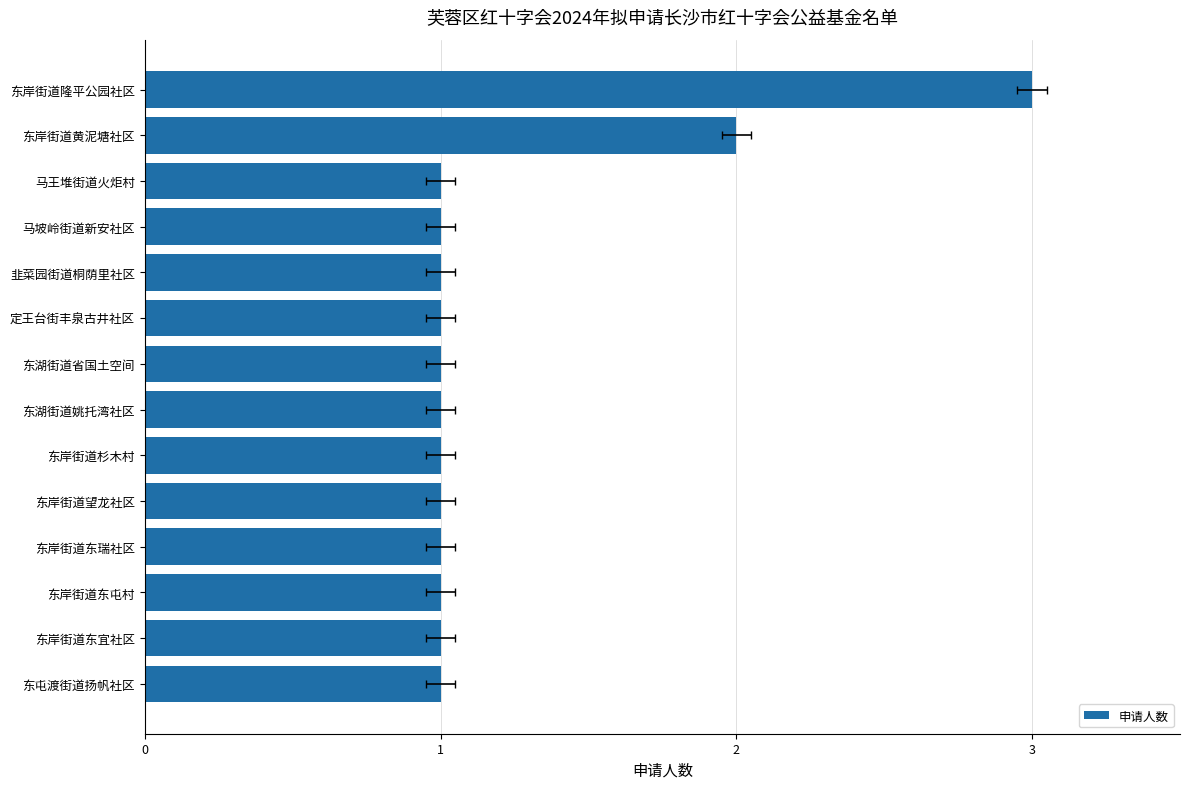

Between 东湖街道姚托湾社区 and 东岸街道隆平公园社区, which is larger?

东岸街道隆平公园社区